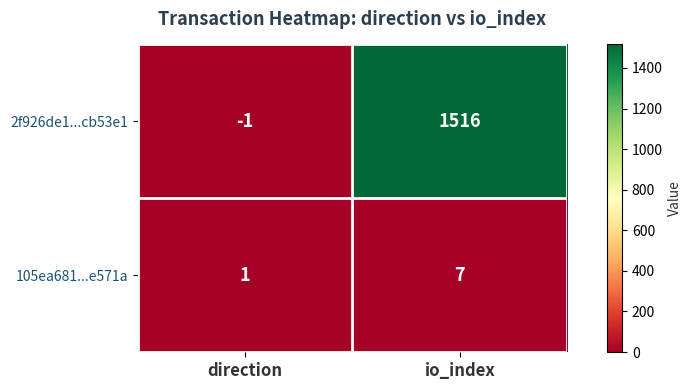

List the series in order of their peak value, highest first.

2f926de1...cb53e1, 105ea681...e571a